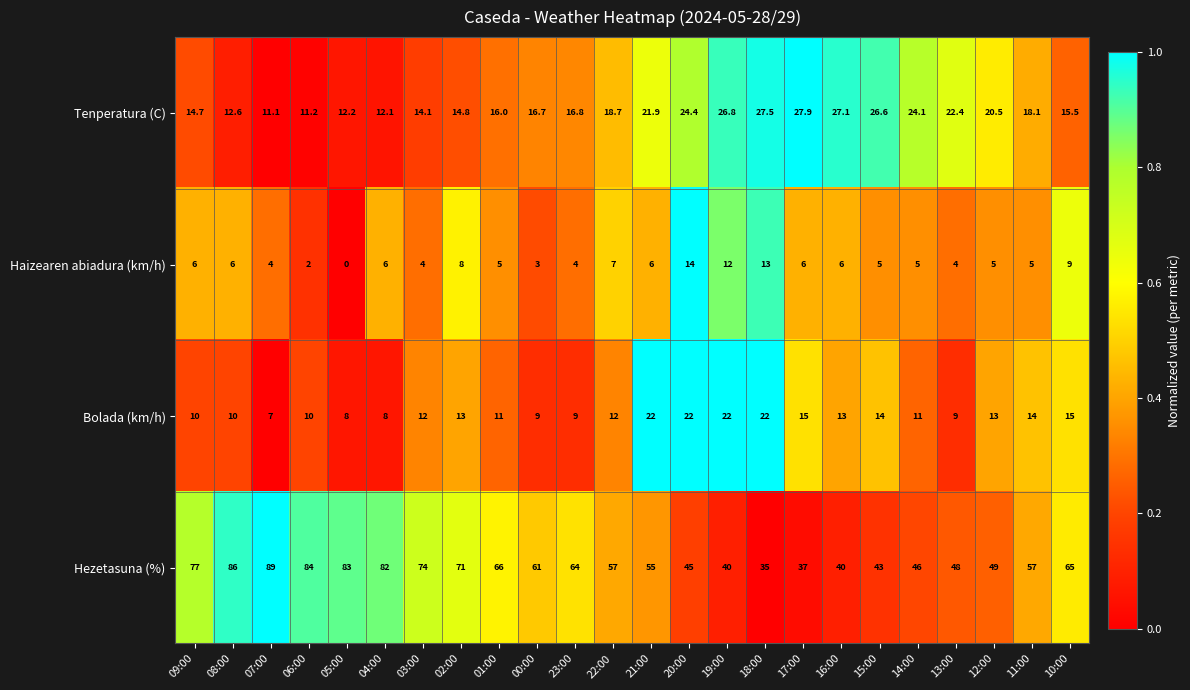

Which series has the largest total across all categories?

Hezetasuna (%)